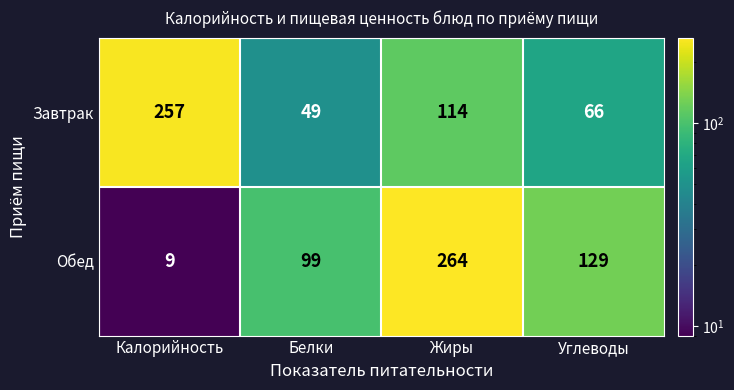

List the series in order of their overall mean, highest first.

Обед, Завтрак